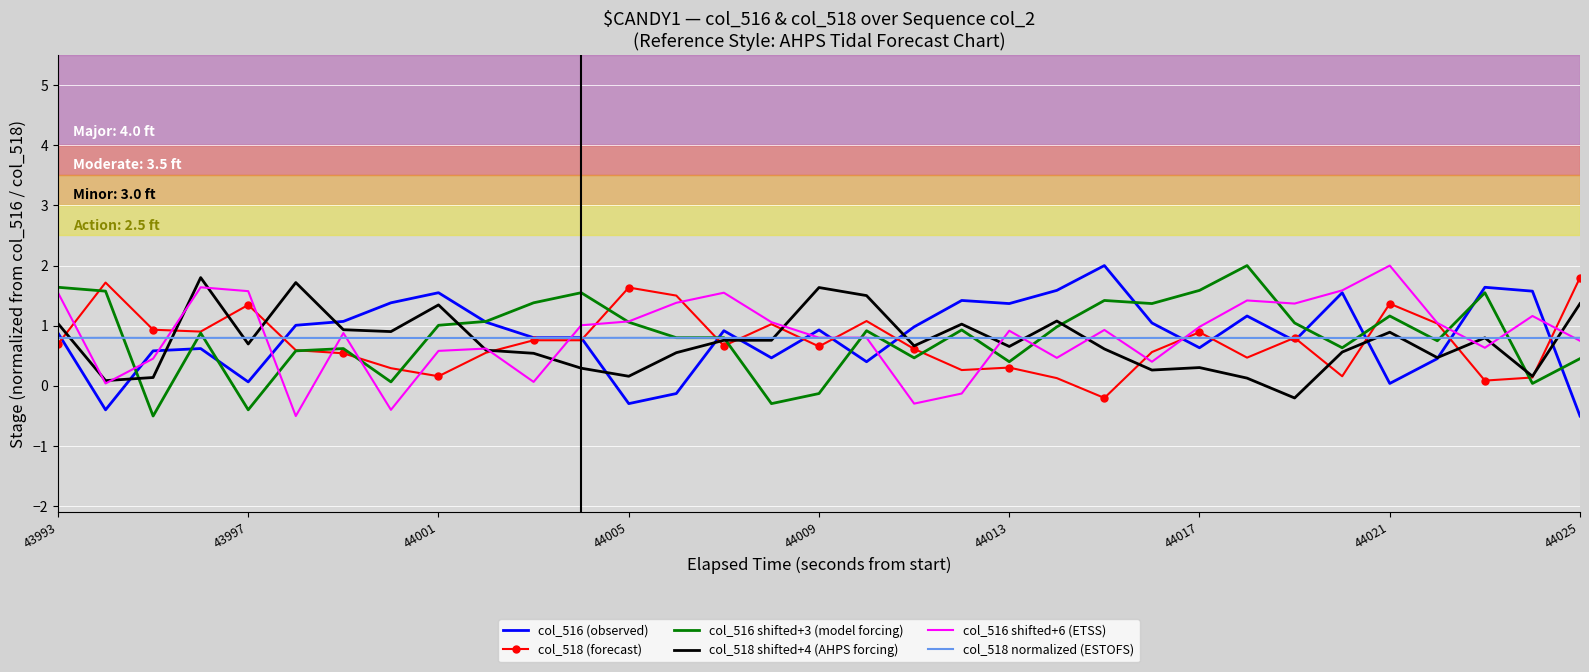

How many distinct data groups are displayed?

6